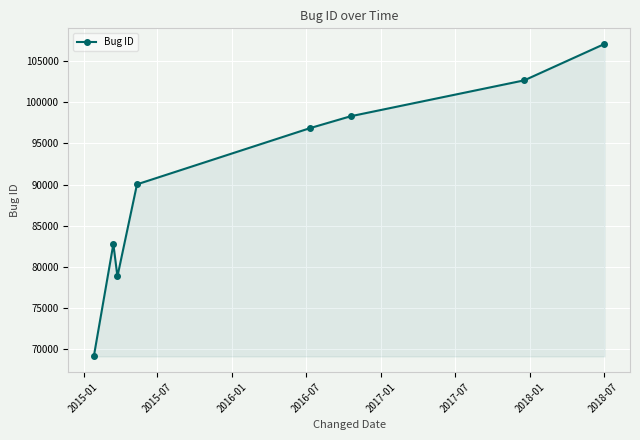

How many interior local valleys (lower than both neighbors) does the data have?

1